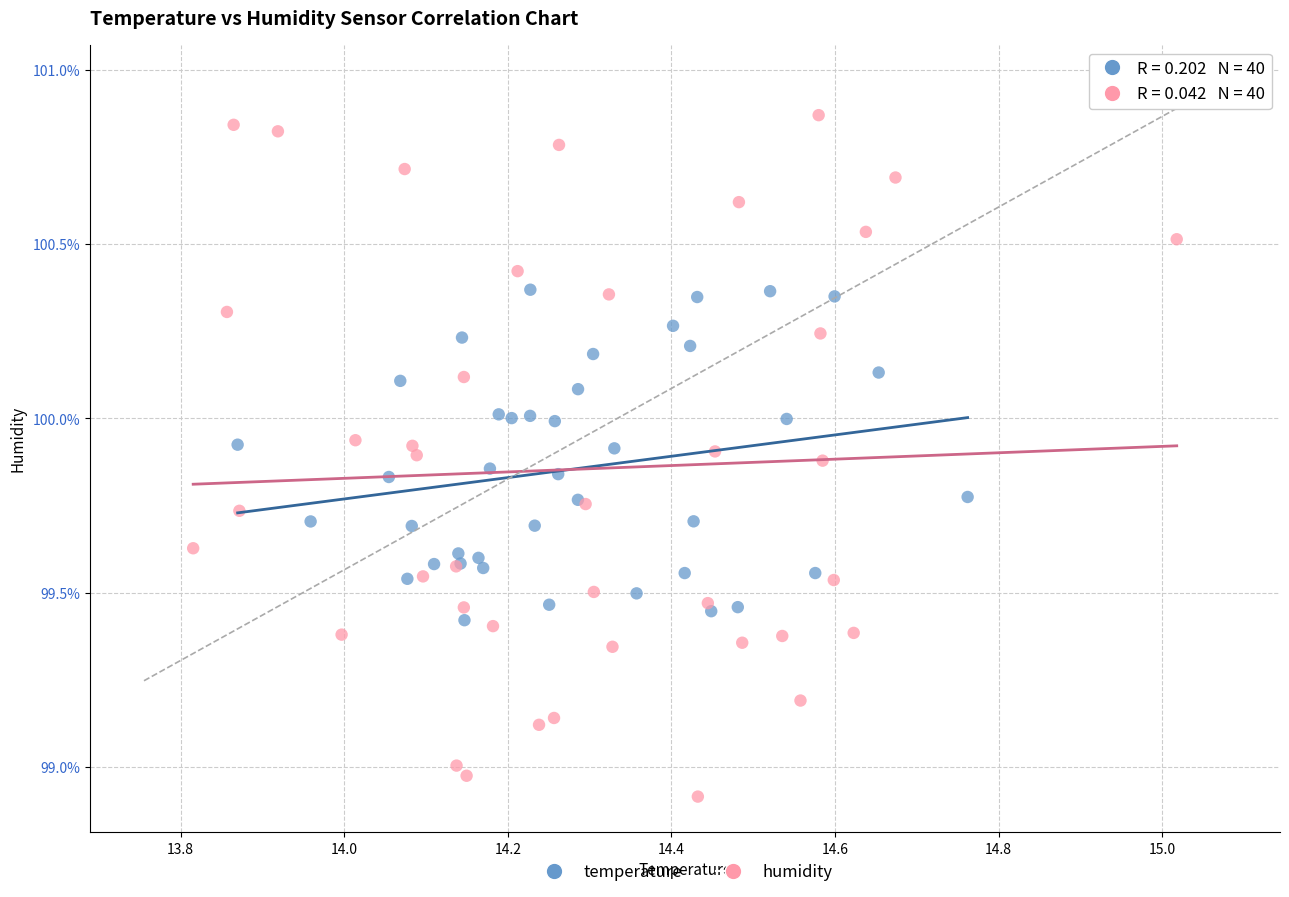

What are all the series names shown in the legend?

temperature, humidity